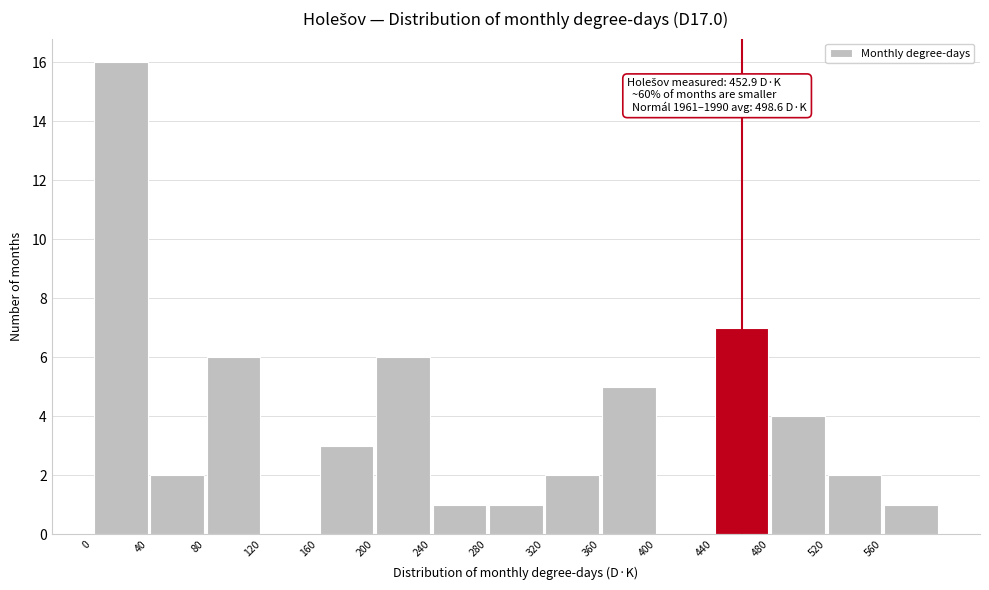

Over which range of the x-axis is the bar tallest?

0 to 40